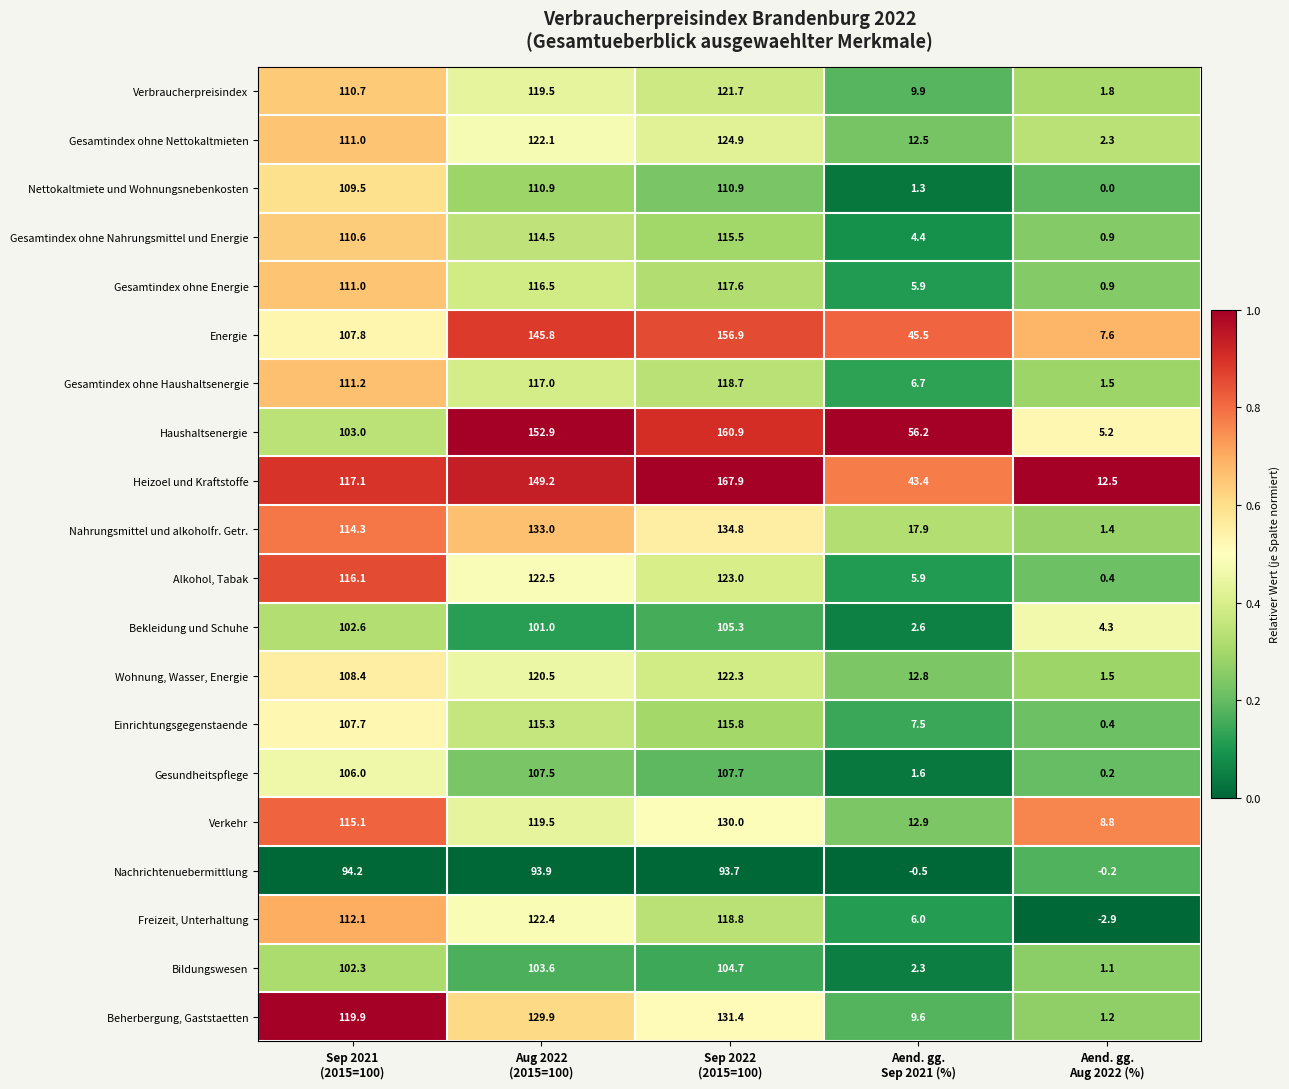

What is the difference between the highest and lowest values at Aend. gg.
Aug 2022 (%)?

15.4